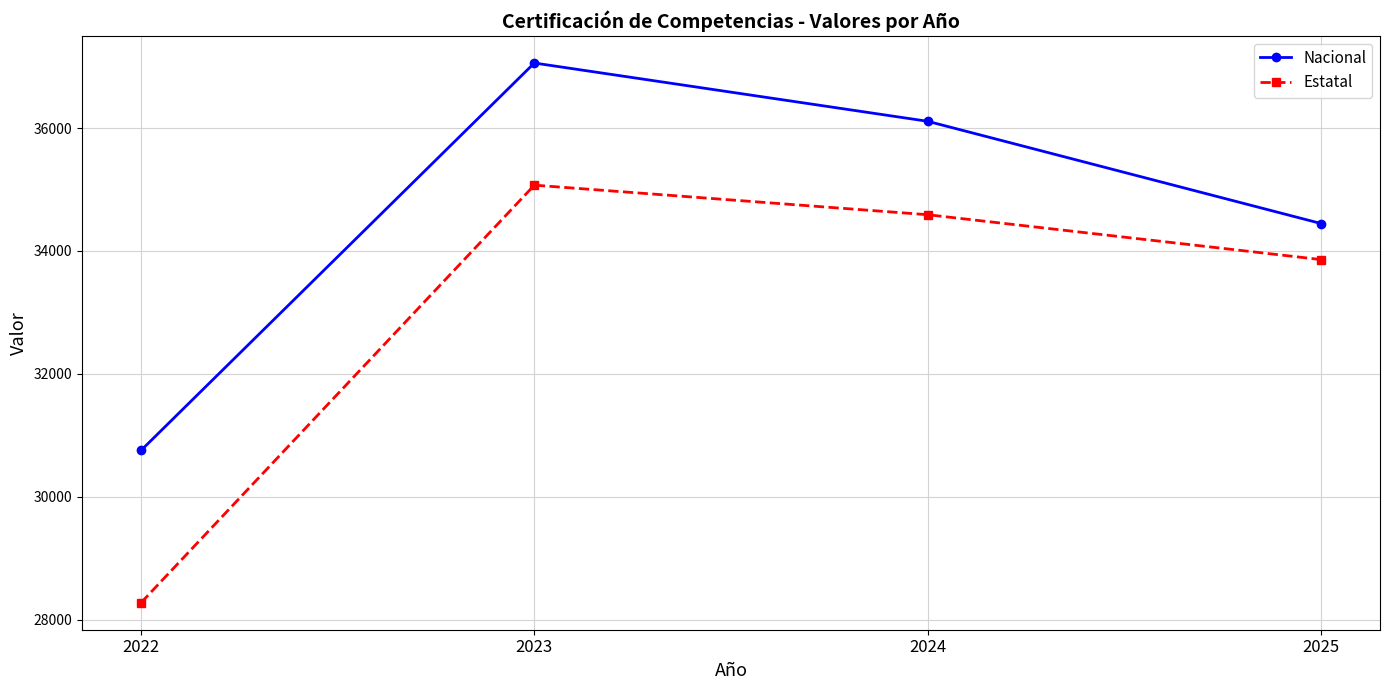

True or false: Estatal has more than 1 interior local peaks.

False